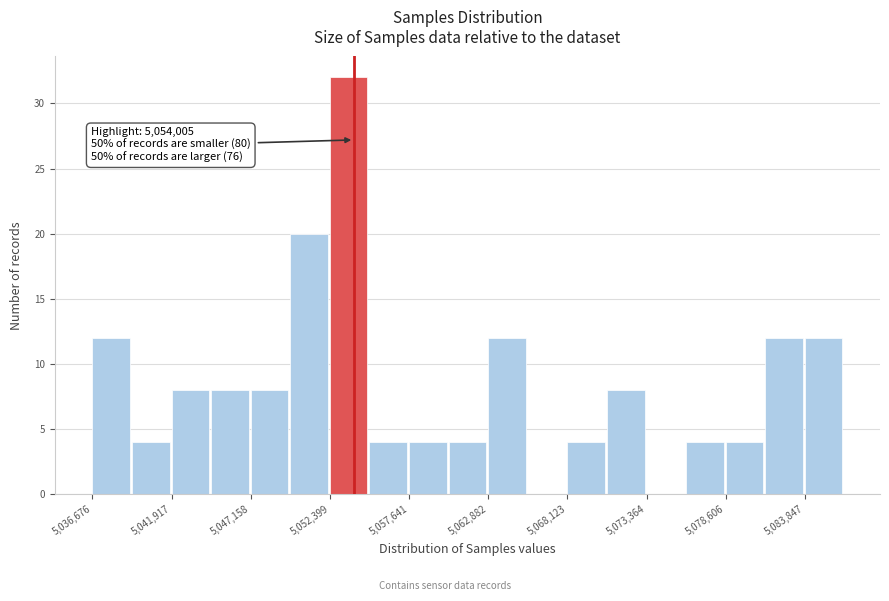

Read against the x-axis, roughly where is the centre of the tallest bar?

5054000